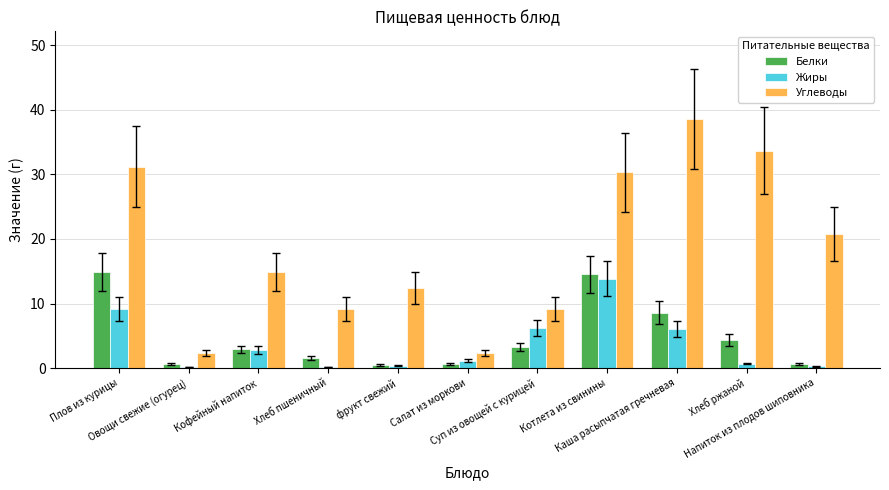

What is the difference between the Углеводы values at Котлета из свинины and Плов из курицы?

0.9